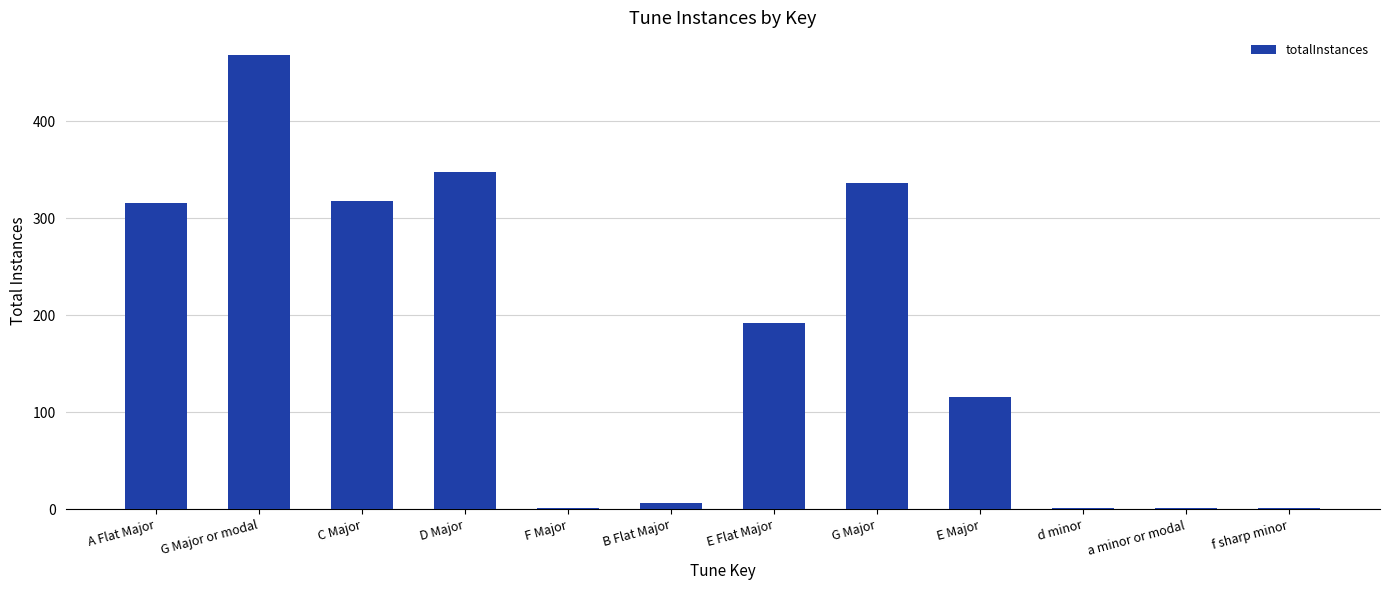

Where is the data nearest to the value 234?

E Flat Major